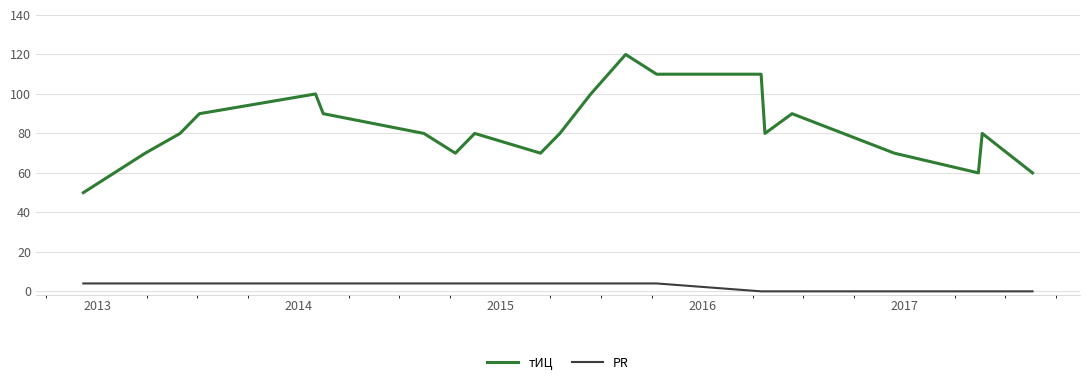

Which series has the largest total across all categories?

тИЦ